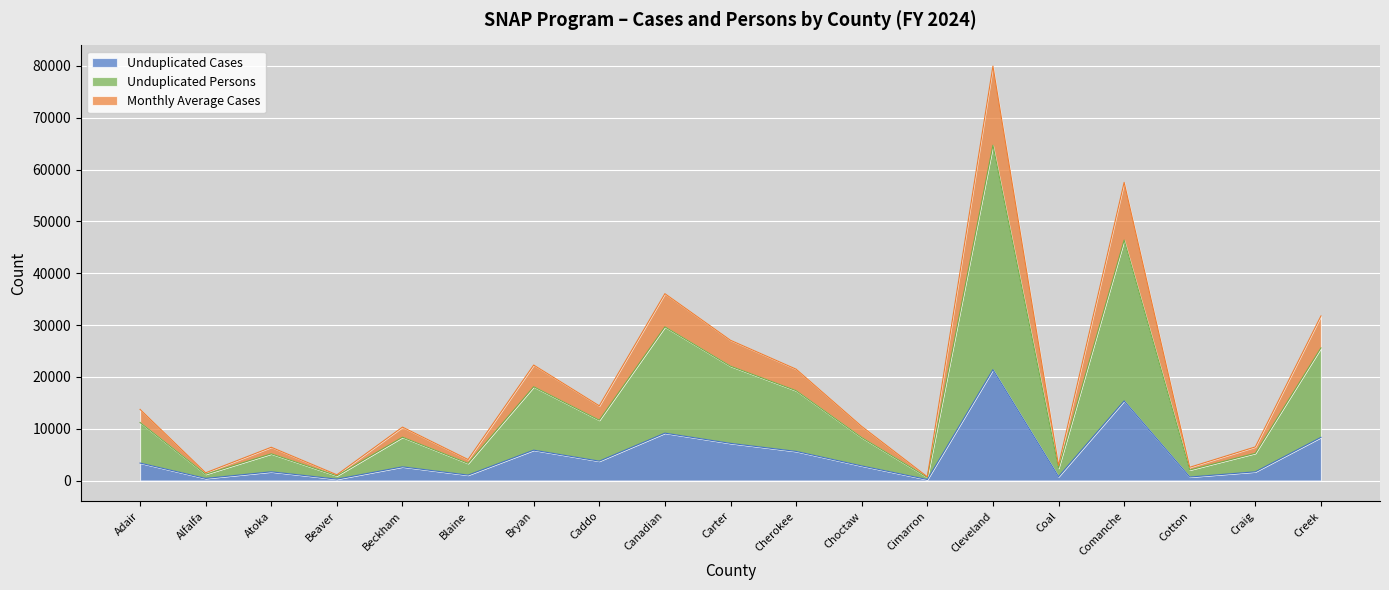

What is the label of the 16th point from the left?

Comanche